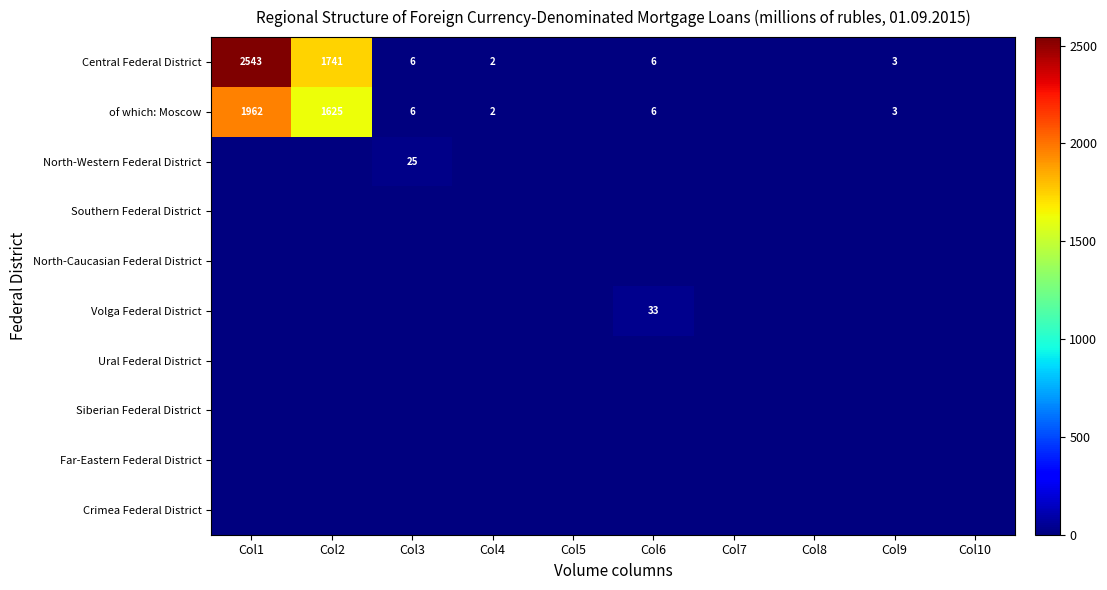

How many distinct data groups are displayed?

10